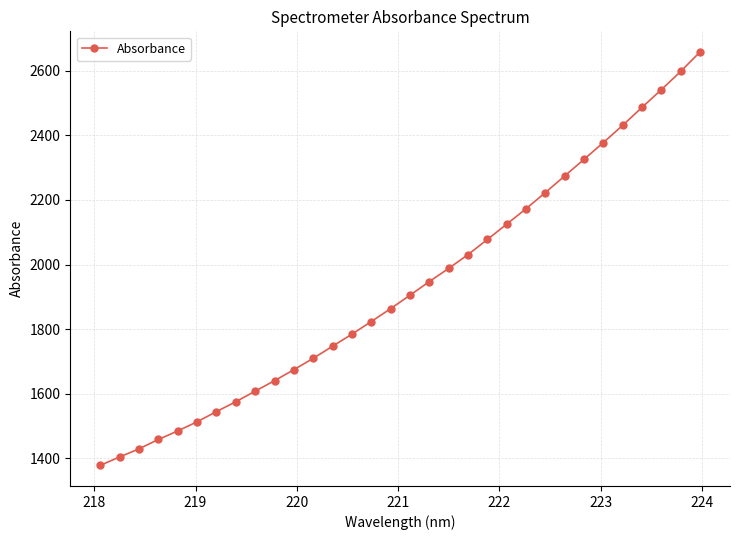

What is the minimum value shown in the chart?

1378.8